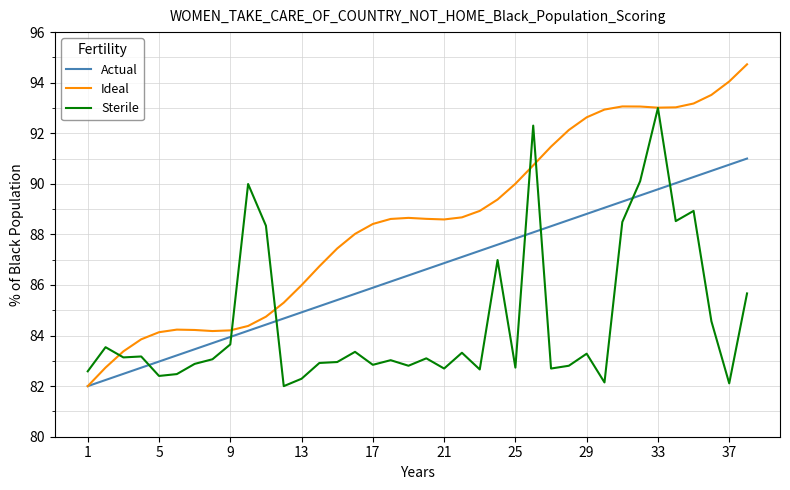

Which series has the largest total across all categories?

Ideal